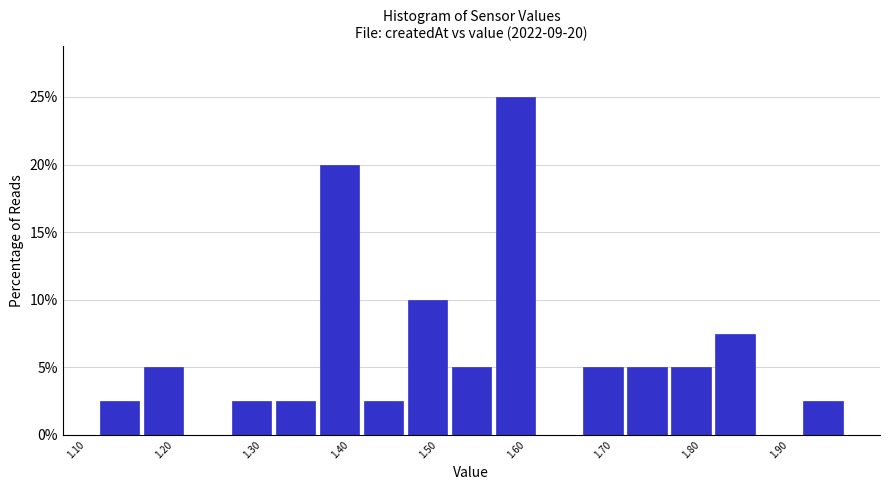

Which range on the x-axis has the tallest bar?

1.575 to 1.625